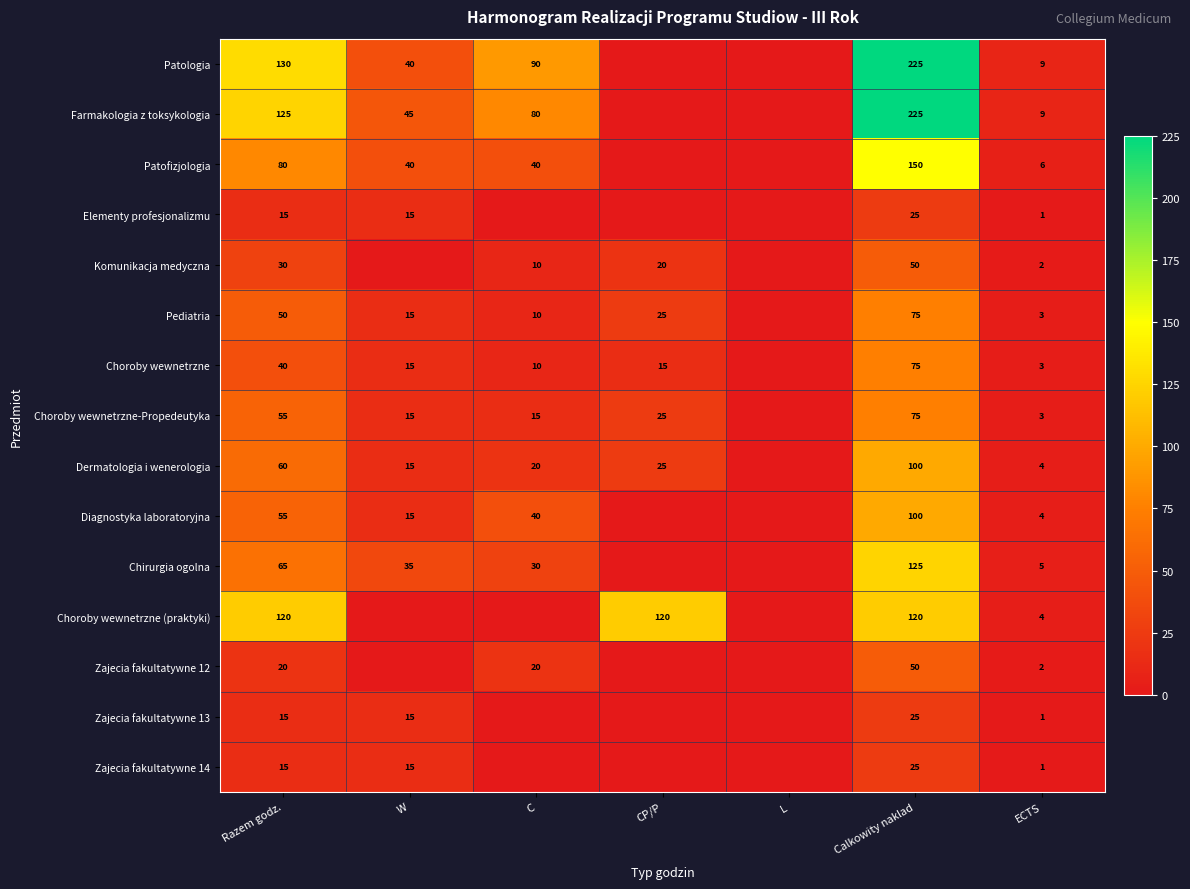

The value of Choroby wewnetrzne-Propedeutyka at W is 3. True or false?

False